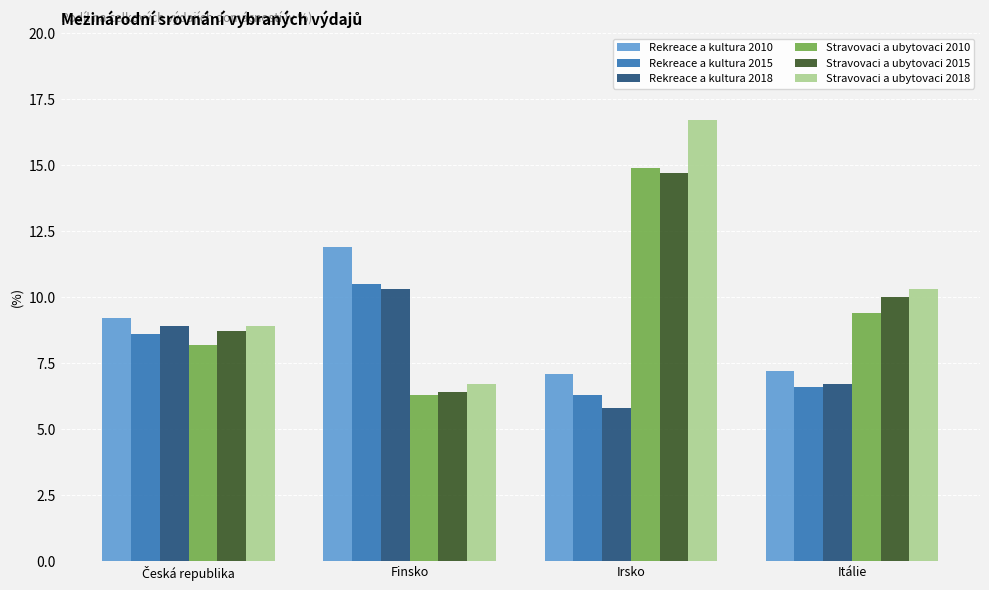

What is the label of the 3rd bar from the left?

Irsko